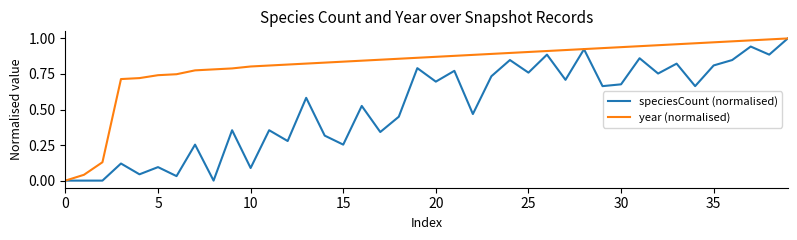

List the series in order of their overall mean, highest first.

year (normalised), speciesCount (normalised)